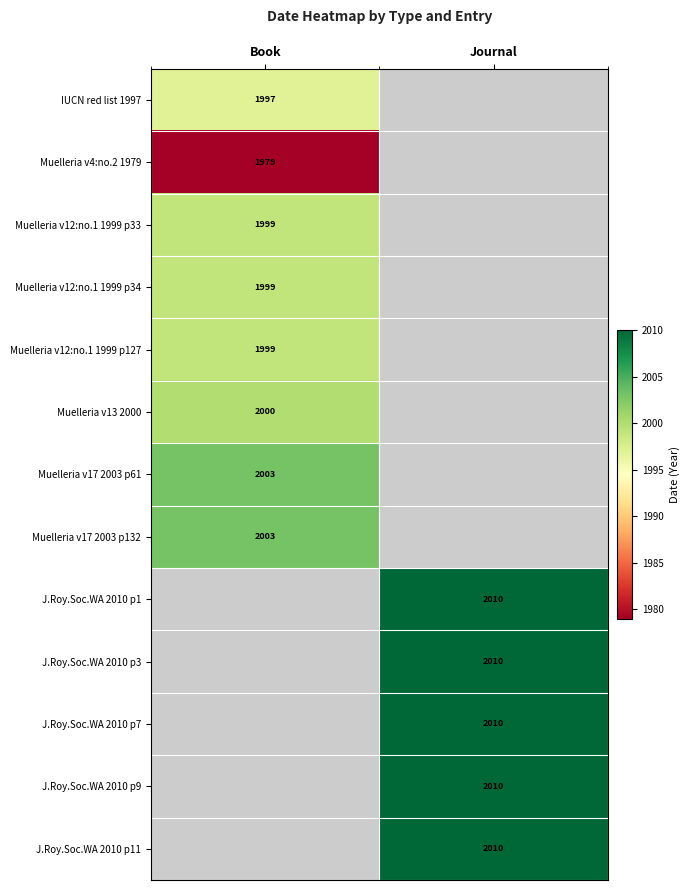

True or false: IUCN red list 1997 has a value of 2879 at Book.

False